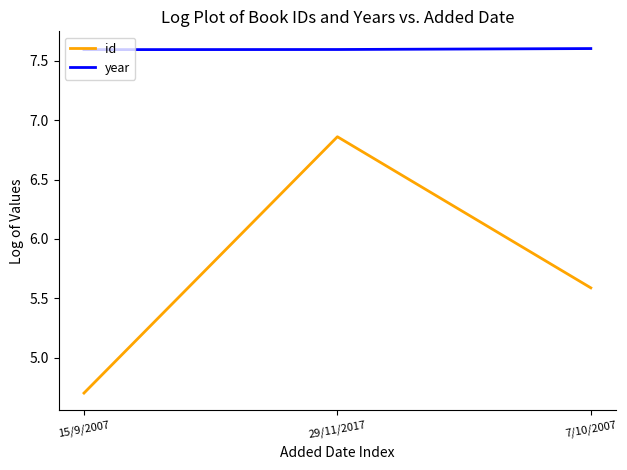

What is the total value across all series at 29/11/2017?

14.5